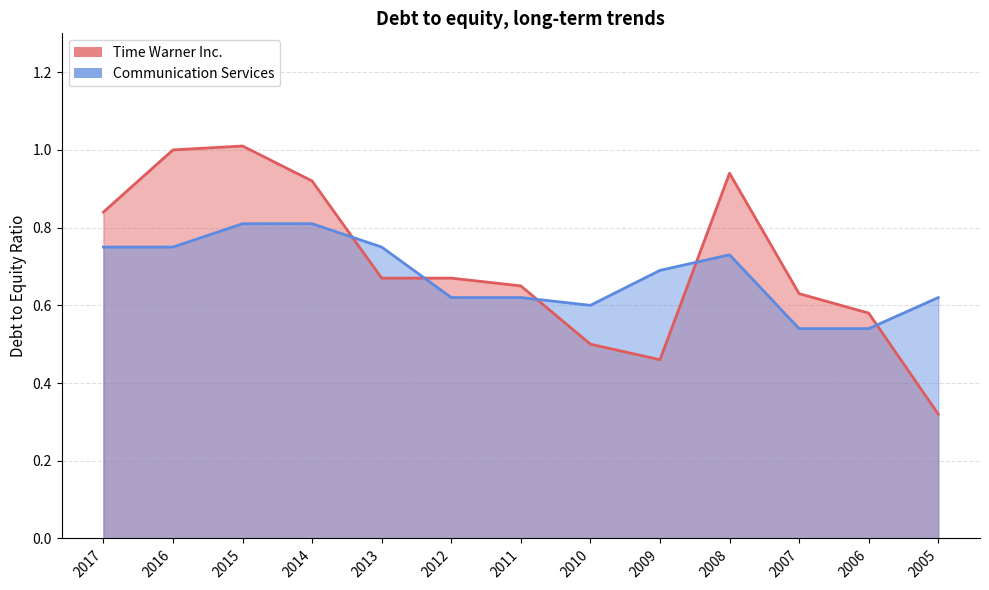

Reading left to right, extract all data points from this chart.

Time Warner Inc.: 0.8	1.0	1.0	0.9	0.7	0.7	0.7	0.5	0.5	0.9	0.6	0.6	0.3
Communication Services: 0.8	0.8	0.8	0.8	0.8	0.6	0.6	0.6	0.7	0.7	0.5	0.5	0.6